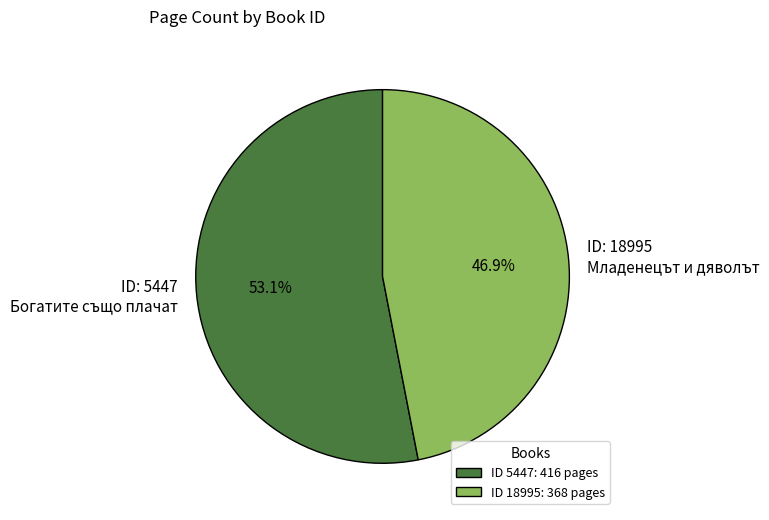

Rank the categories by value from highest to lowest.

ID 5447: 416 pages, ID 18995: 368 pages